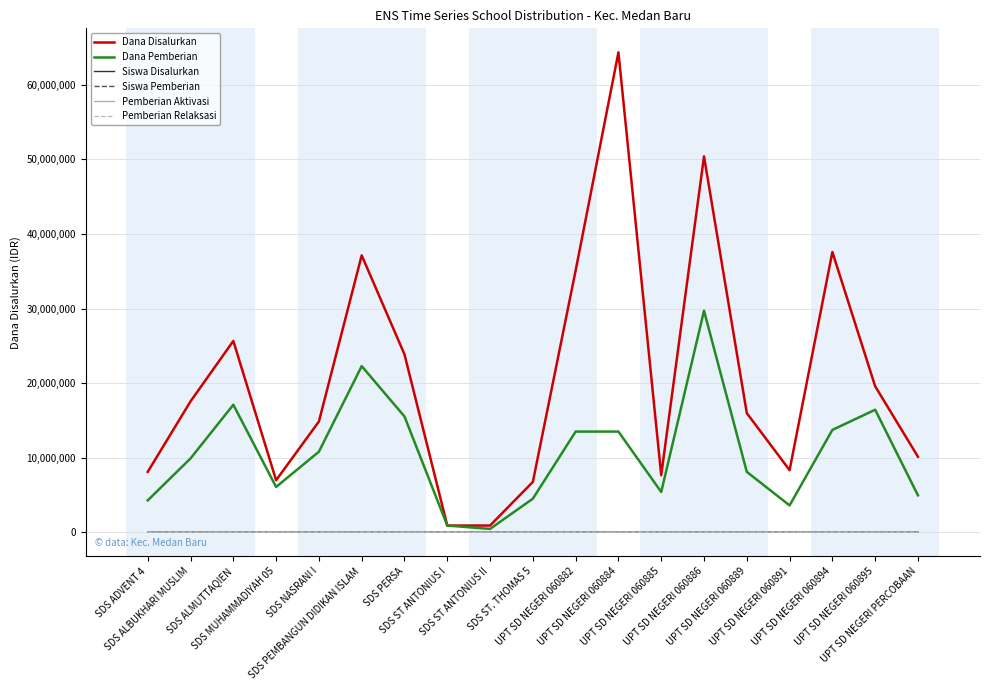

What is the sum of all Siswa Pemberian values?

487